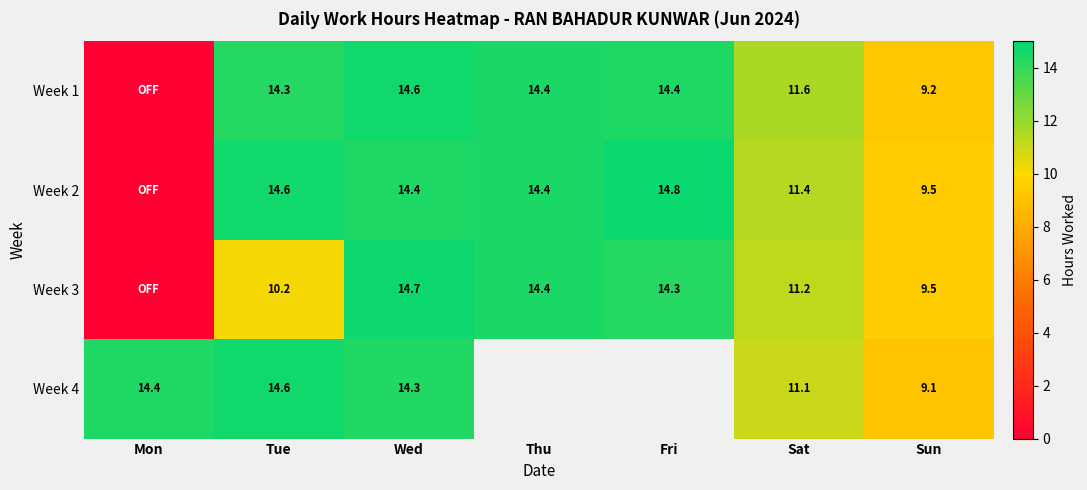

What is the difference between the highest and lowest values at Tue?

4.4